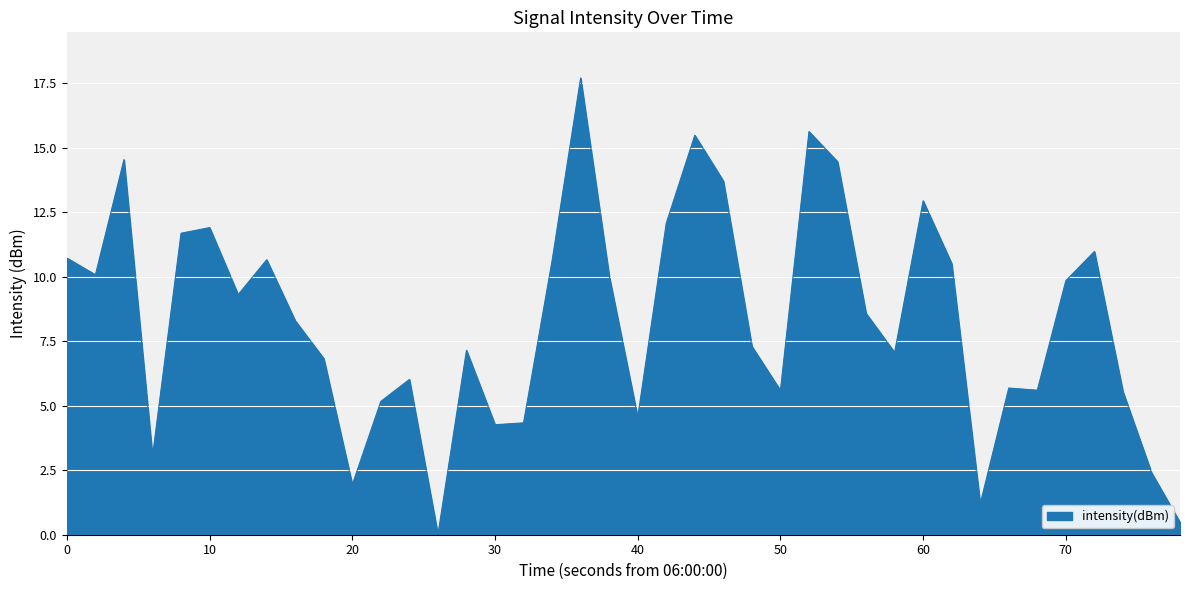

How many values exceed 8?

21